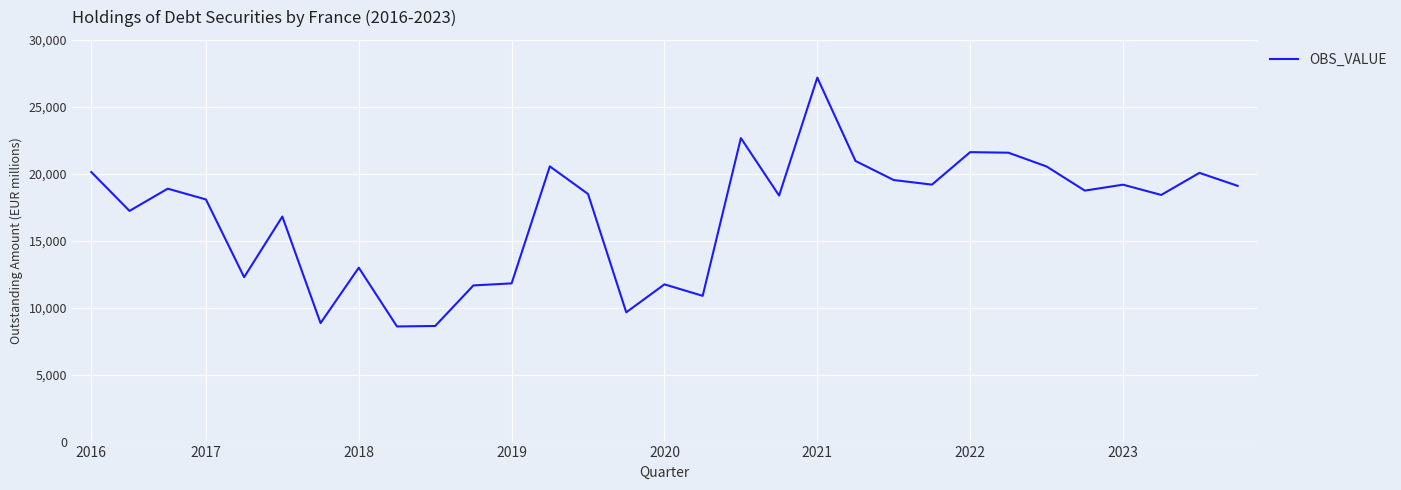

How many values are below 18491?

15